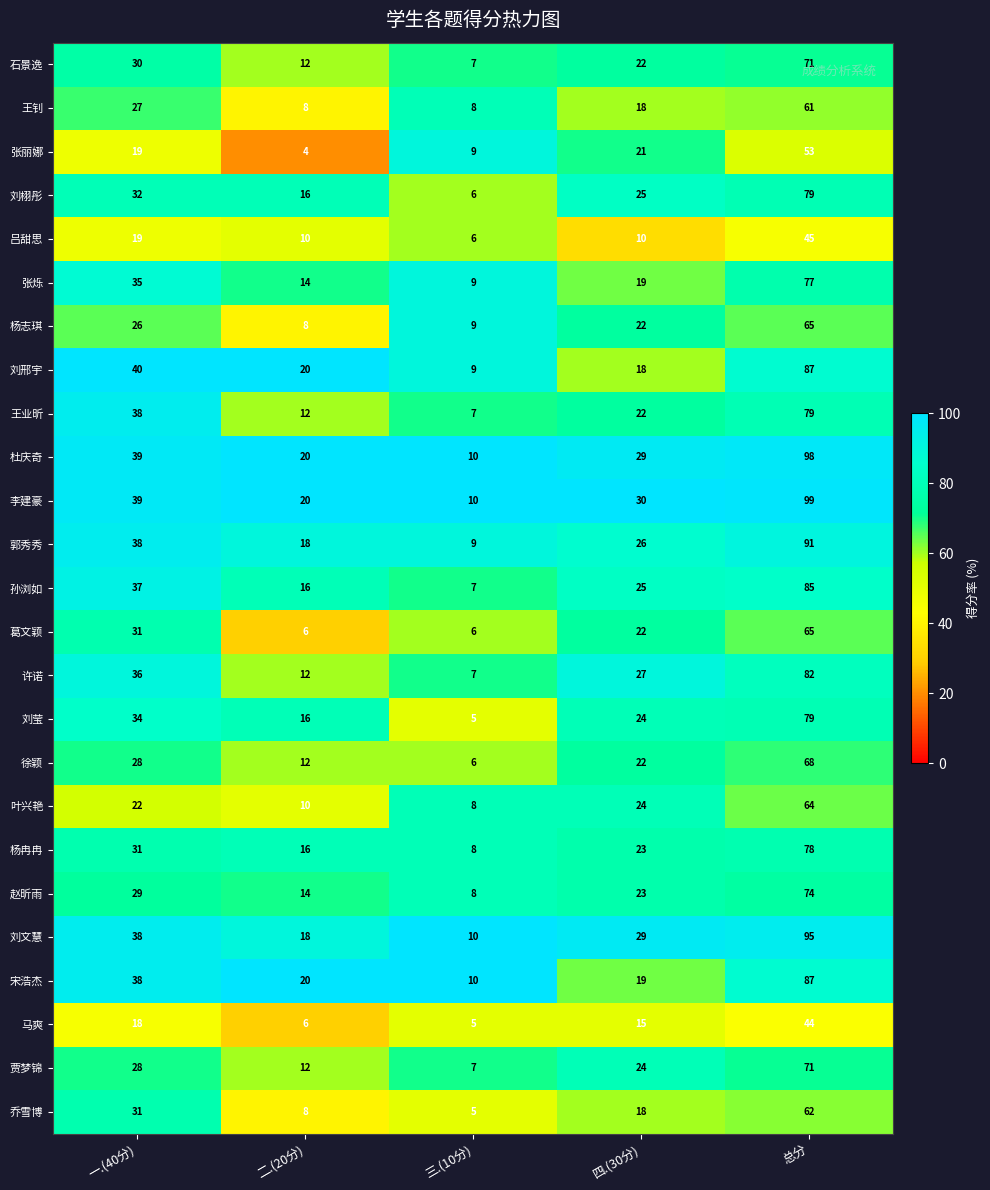

What is the minimum value for 刘文慧?

10